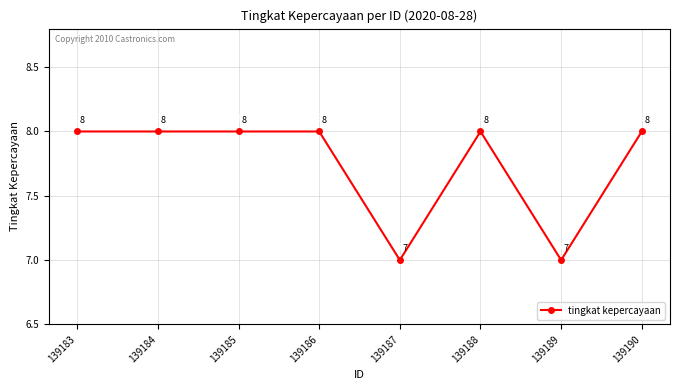

What is the sum of all values?

62